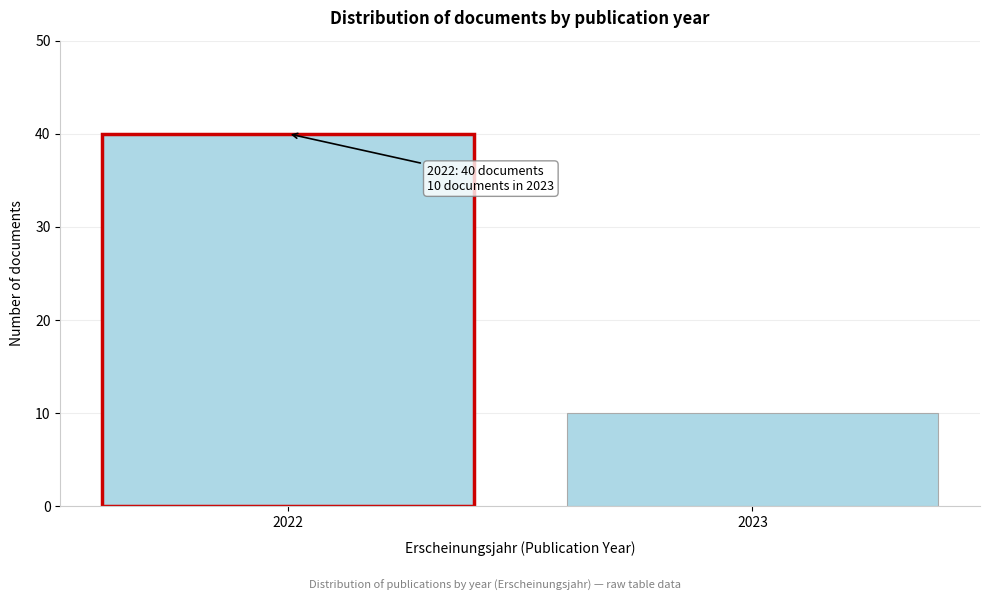

Reading left to right, extract all data points from this chart.

2022=40	2023=10